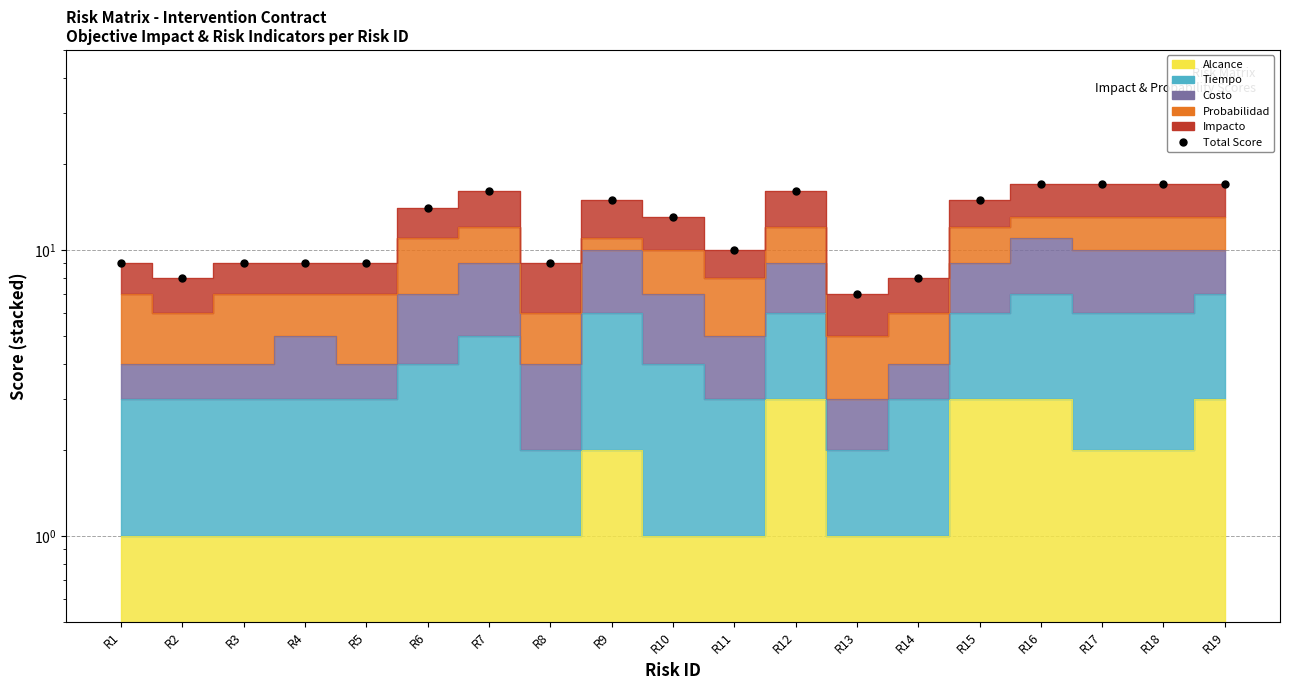

Which label corresponds to the largest value in the chart?

R16